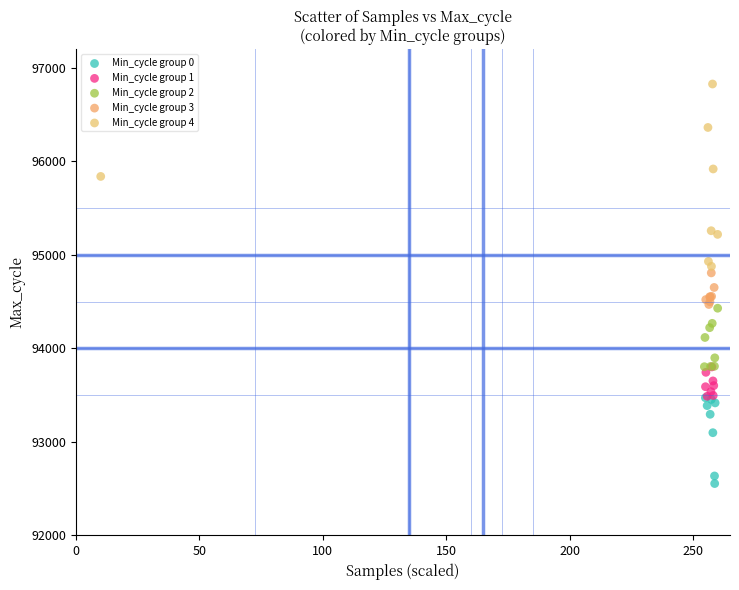

Which series reaches the minimum Y coordinate?

Min_cycle group 0